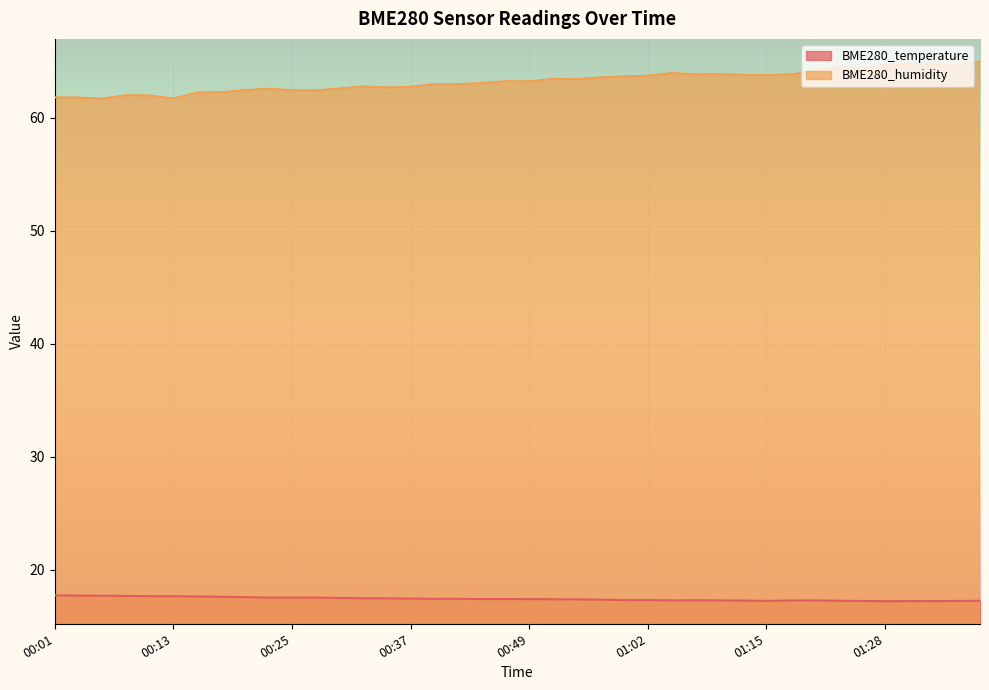

Reading left to right, what are all the values shown in this chart?

BME280_temperature: 00:01=17.7	00:03=17.7	00:05=17.7	00:08=17.7	00:10=17.6	00:13=17.6	00:15=17.6	00:18=17.6	00:20=17.6	00:22=17.5	00:25=17.5	00:27=17.5	00:30=17.5	00:32=17.5	00:35=17.5	00:37=17.4	00:40=17.4	00:42=17.4	00:44=17.4	00:47=17.4	00:49=17.4	00:52=17.4	00:54=17.4	00:57=17.3	00:59=17.3	01:02=17.3	01:04=17.3	01:07=17.3	01:10=17.3	01:13=17.3	01:15=17.2	01:18=17.3	01:20=17.3	01:23=17.2	01:26=17.2	01:28=17.2	01:31=17.2	01:33=17.2	01:36=17.2	01:38=17.2
BME280_humidity: 00:01=61.8	00:03=61.8	00:05=61.7	00:08=62.0	00:10=62.0	00:13=61.7	00:15=62.2	00:18=62.3	00:20=62.5	00:22=62.6	00:25=62.4	00:27=62.4	00:30=62.6	00:32=62.8	00:35=62.7	00:37=62.8	00:40=63.0	00:42=63.0	00:44=63.1	00:47=63.2	00:49=63.2	00:52=63.5	00:54=63.4	00:57=63.6	00:59=63.7	01:02=63.7	01:04=64.0	01:07=63.9	01:10=63.9	01:13=63.8	01:15=63.8	01:18=63.9	01:20=64.1	01:23=64.5	01:26=64.4	01:28=64.7	01:31=64.8	01:33=64.7	01:36=64.6	01:38=65.0